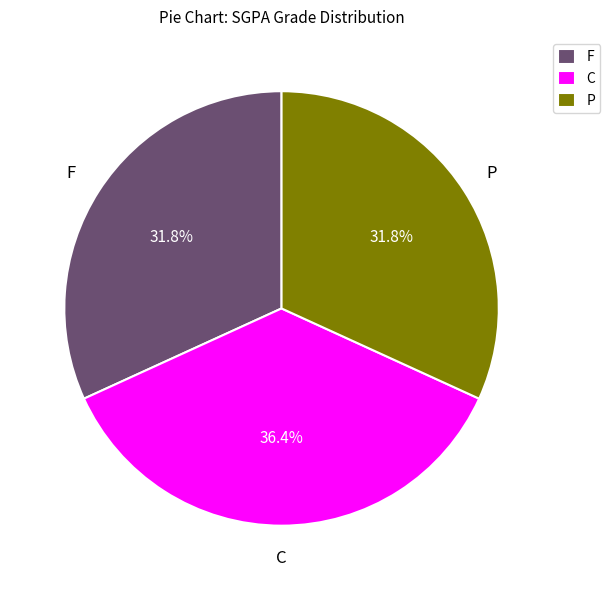

Does F represent more than half of the total?

No